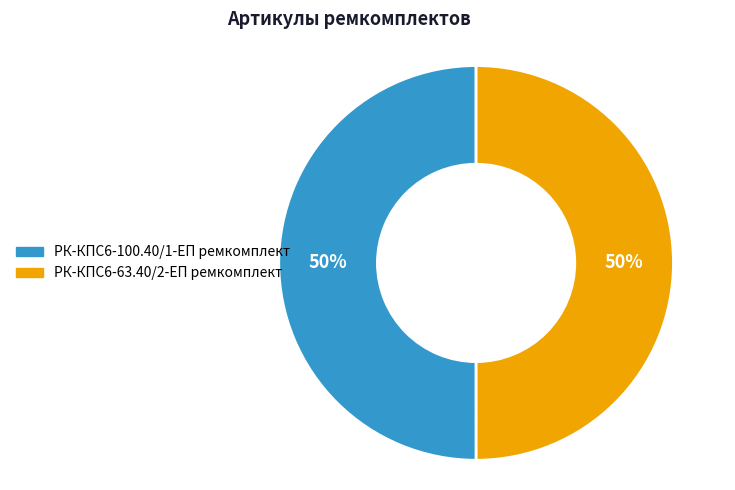

To the nearest percent, what portion does РК-КПС6-100.40/1-ЕП ремкомплект represent?

50%